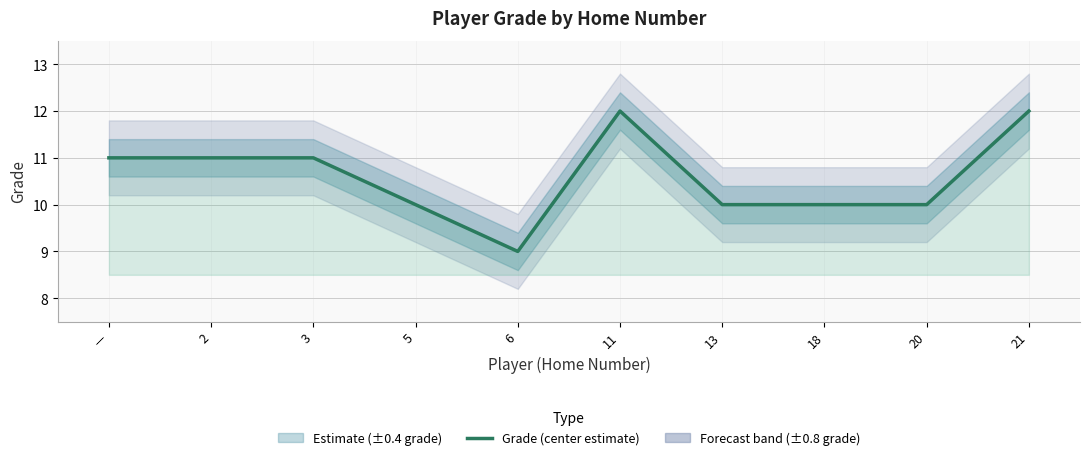

What is the label of the 9th point from the left?

20